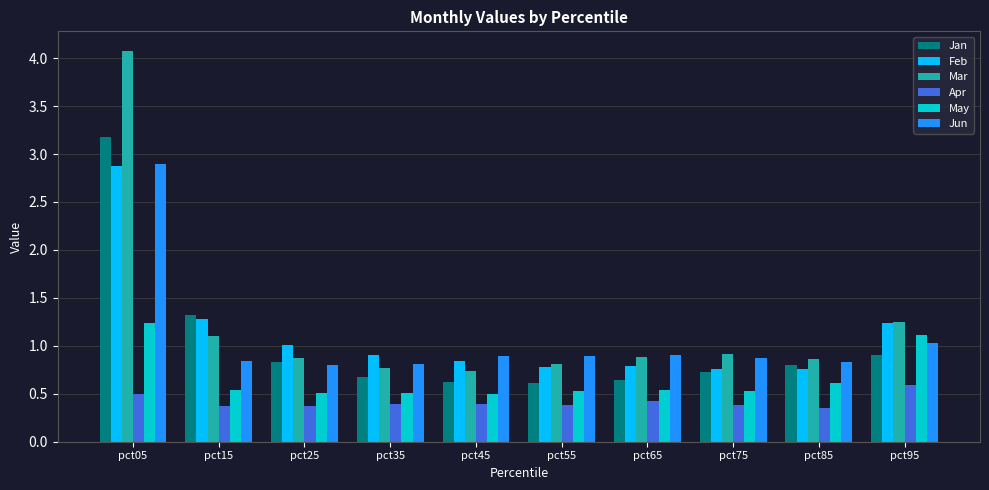

What is the maximum value for Mar?

4.1